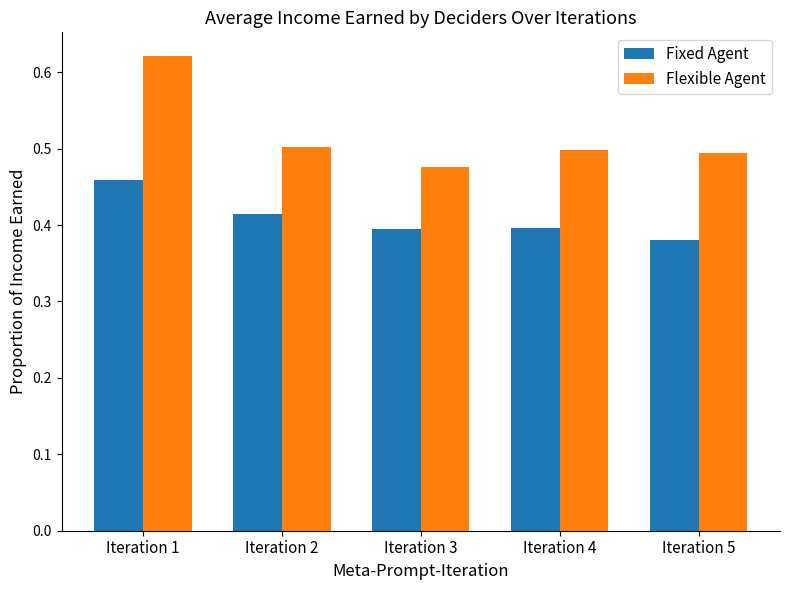

What is the total value across all series at Iteration 1?

1.1